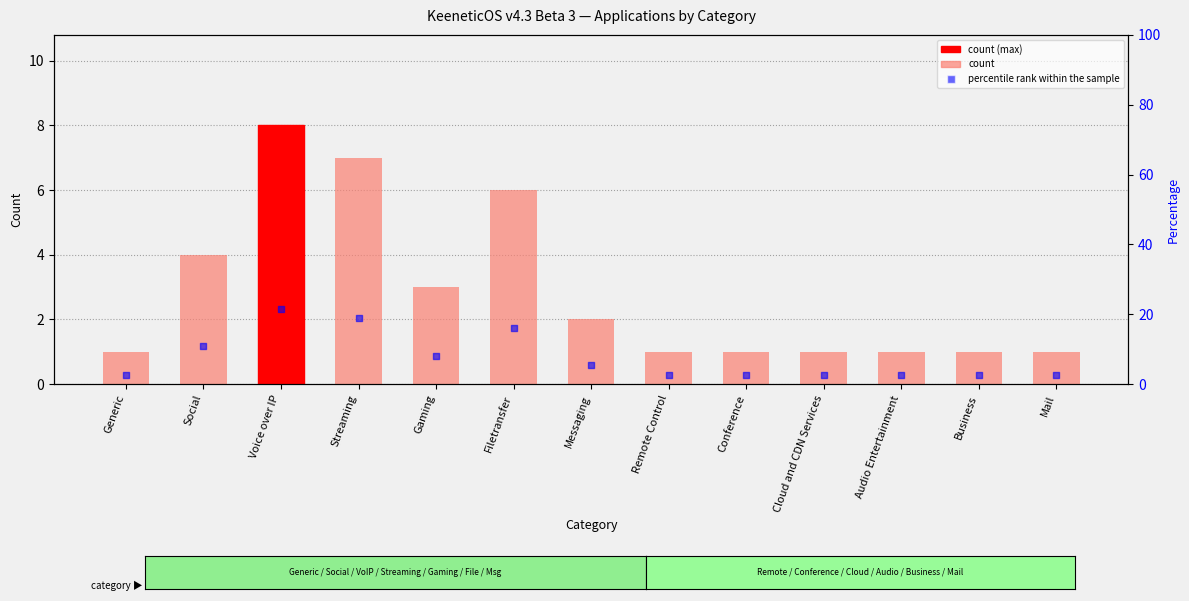

Which series has the largest total across all categories?

percentile rank within the sample